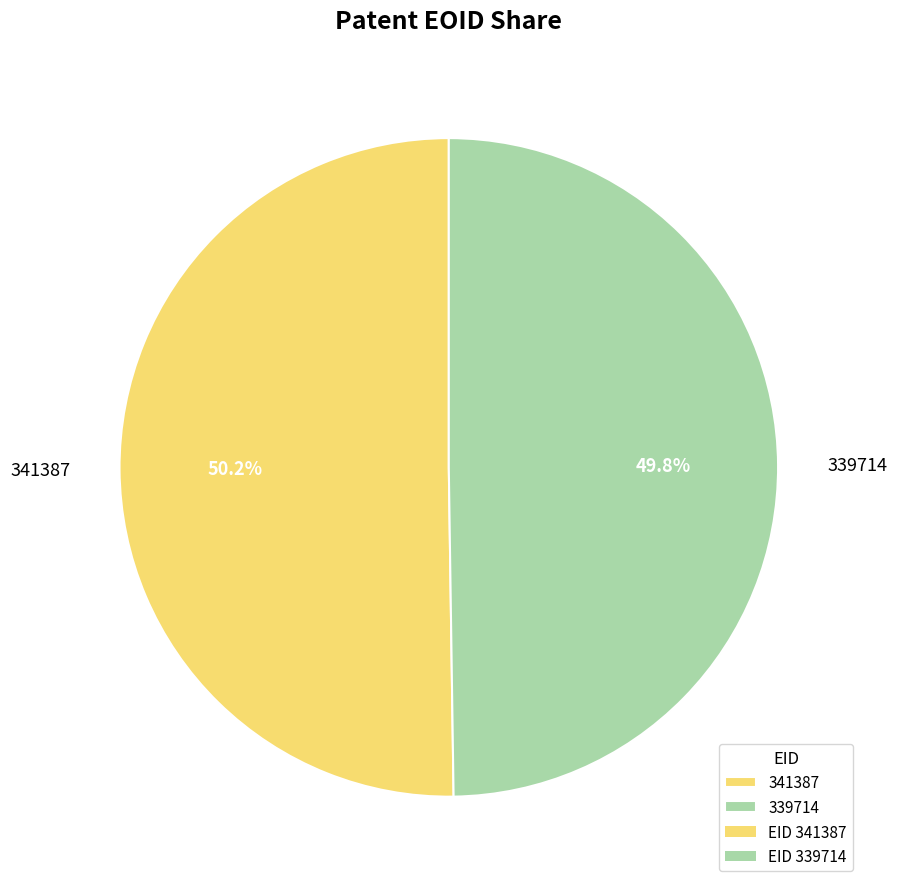

Does any single category account for the majority?

Yes